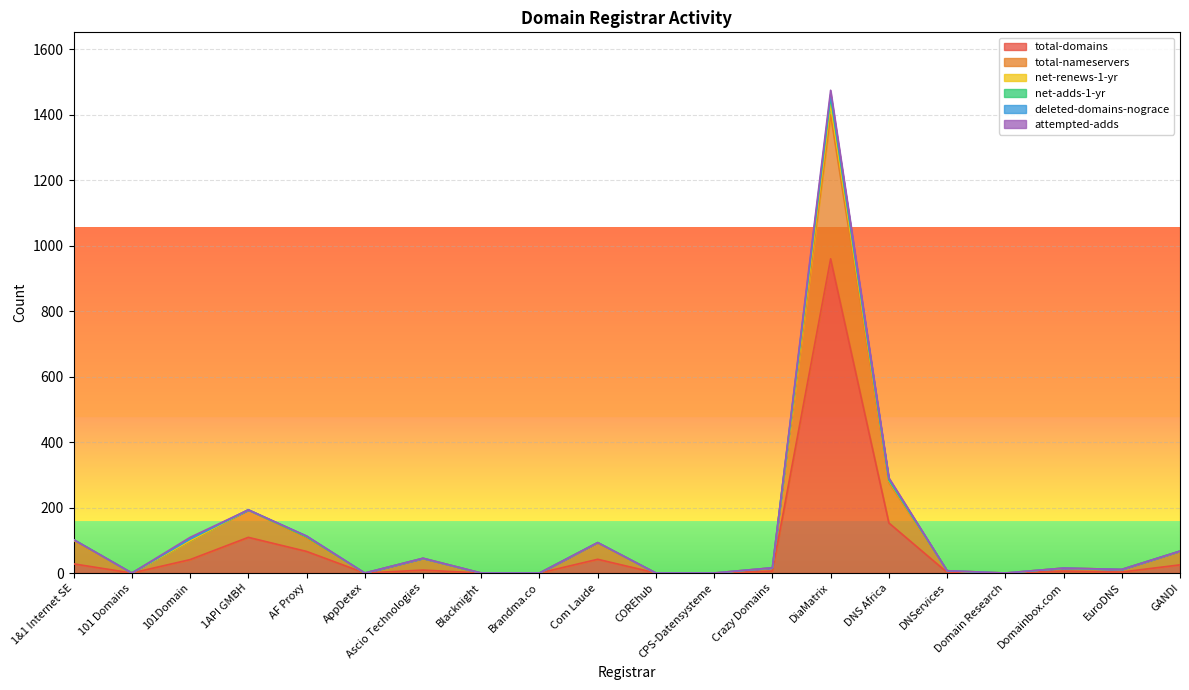

What is the highest value of the total-domains series?

960